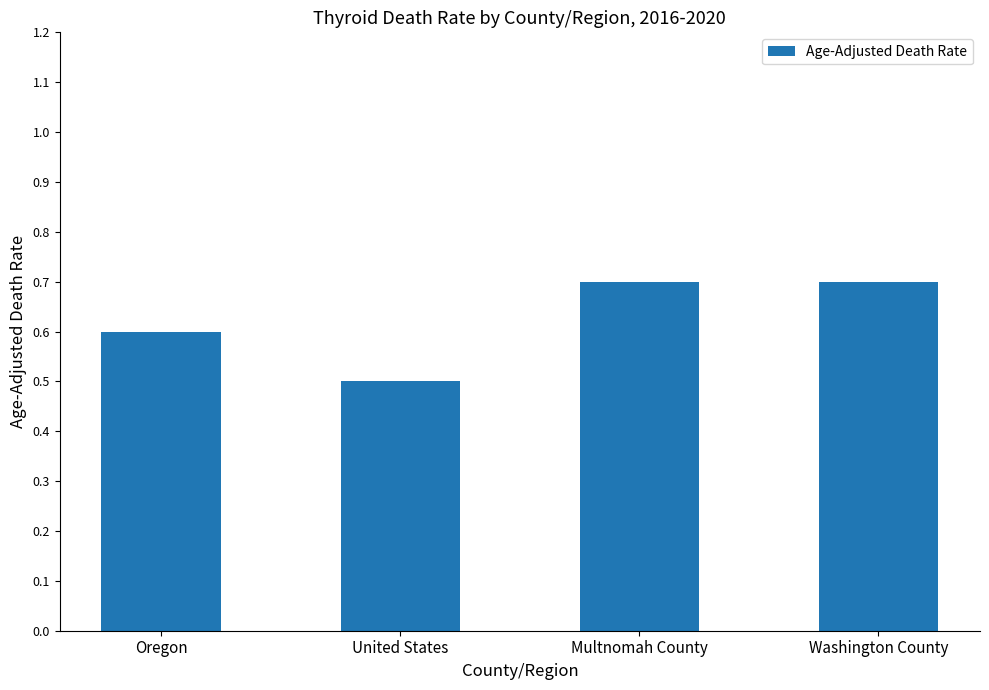

What is the label of the 4th bar from the left?

Washington County